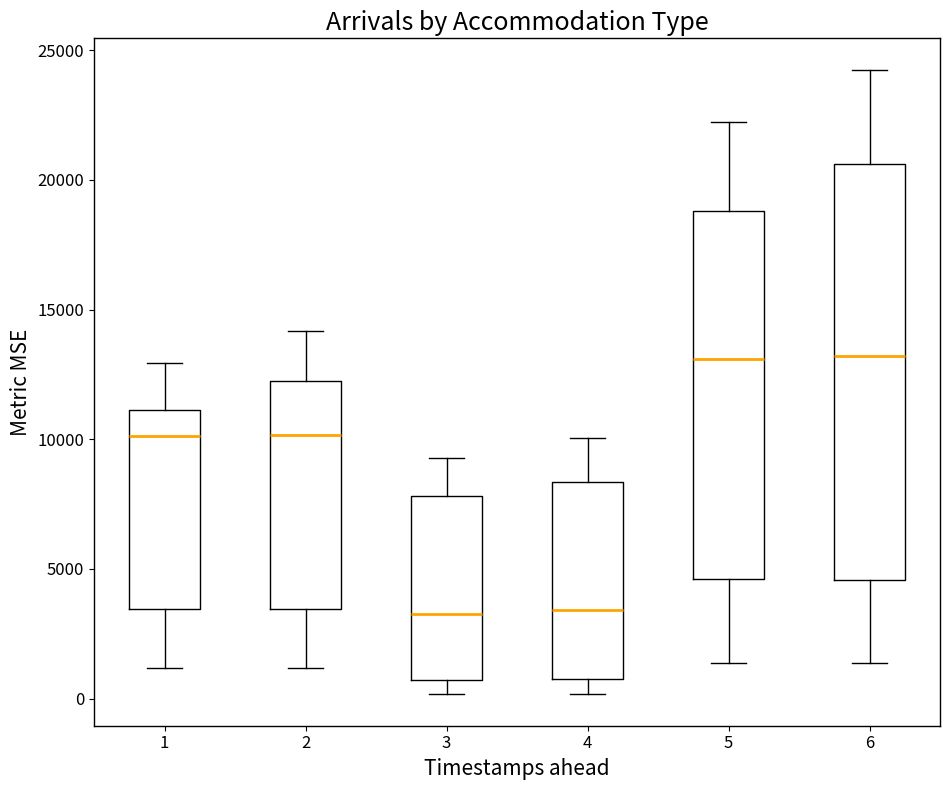

Reading left to right, read every box against the y-axis: the position of its median line, the range the box covers, and the ends of its whiskers. The values are not printed on the chart, so give them approximately, as read against the axis.

1: median 10000, box 3500 to 11000, whiskers 1000 to 13000
2: median 10000, box 3500 to 12000, whiskers 1000 to 14000
3: median 3500, box 500 to 8000, whiskers 0 to 9500
4: median 3500, box 1000 to 8500, whiskers 0 to 10000
5: median 13000, box 4500 to 19000, whiskers 1500 to 22000
6: median 13000, box 4500 to 20500, whiskers 1500 to 24500